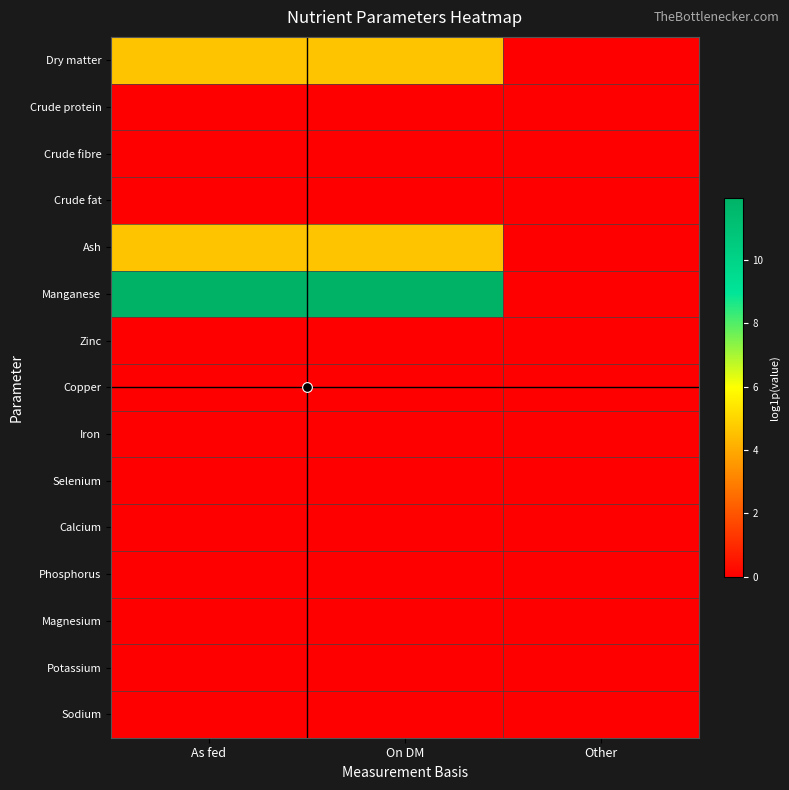

At which category is the sum across all series the highest?

On DM